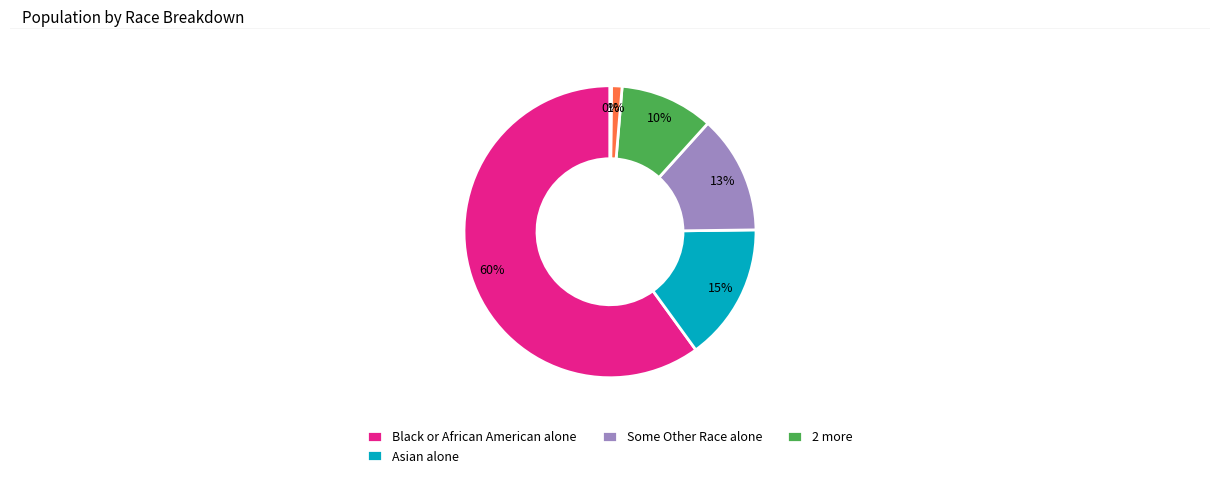

To the nearest percent, what is the average slice percentage?

17%